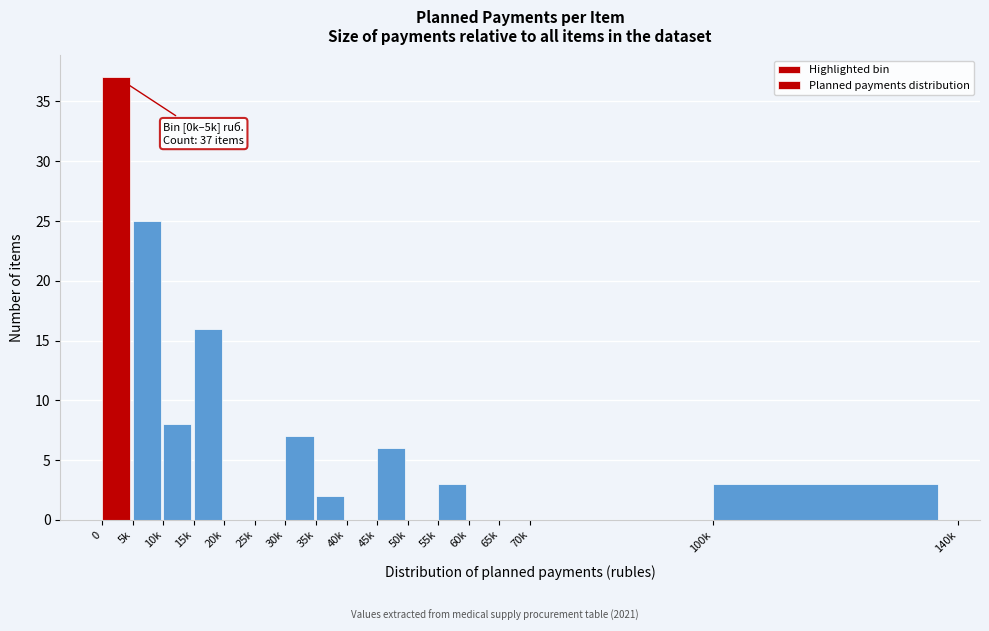

True or false: the data shows 23 at 65k.

False